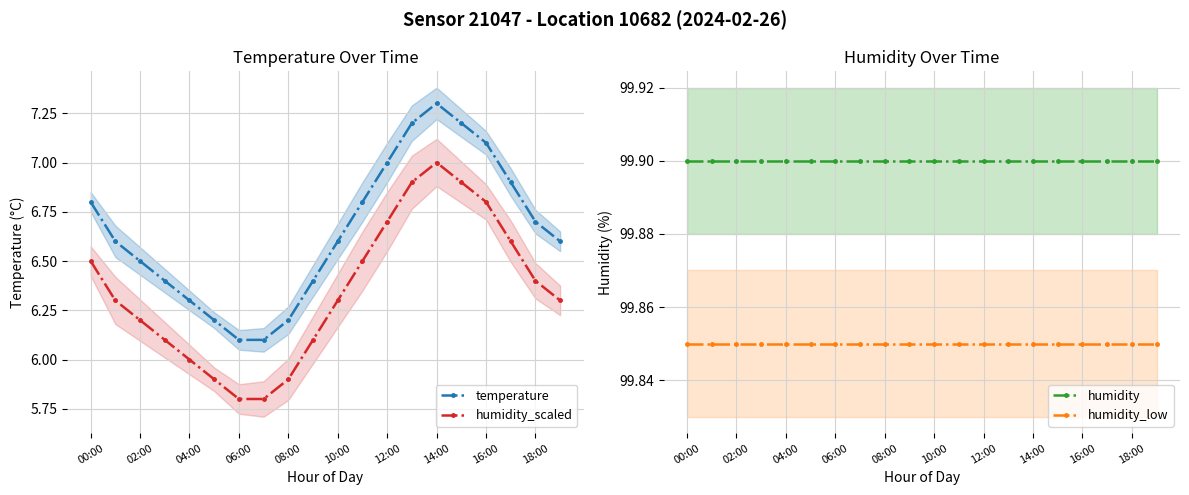

True or false: temperature and humidity_scaled cross at least once.

False